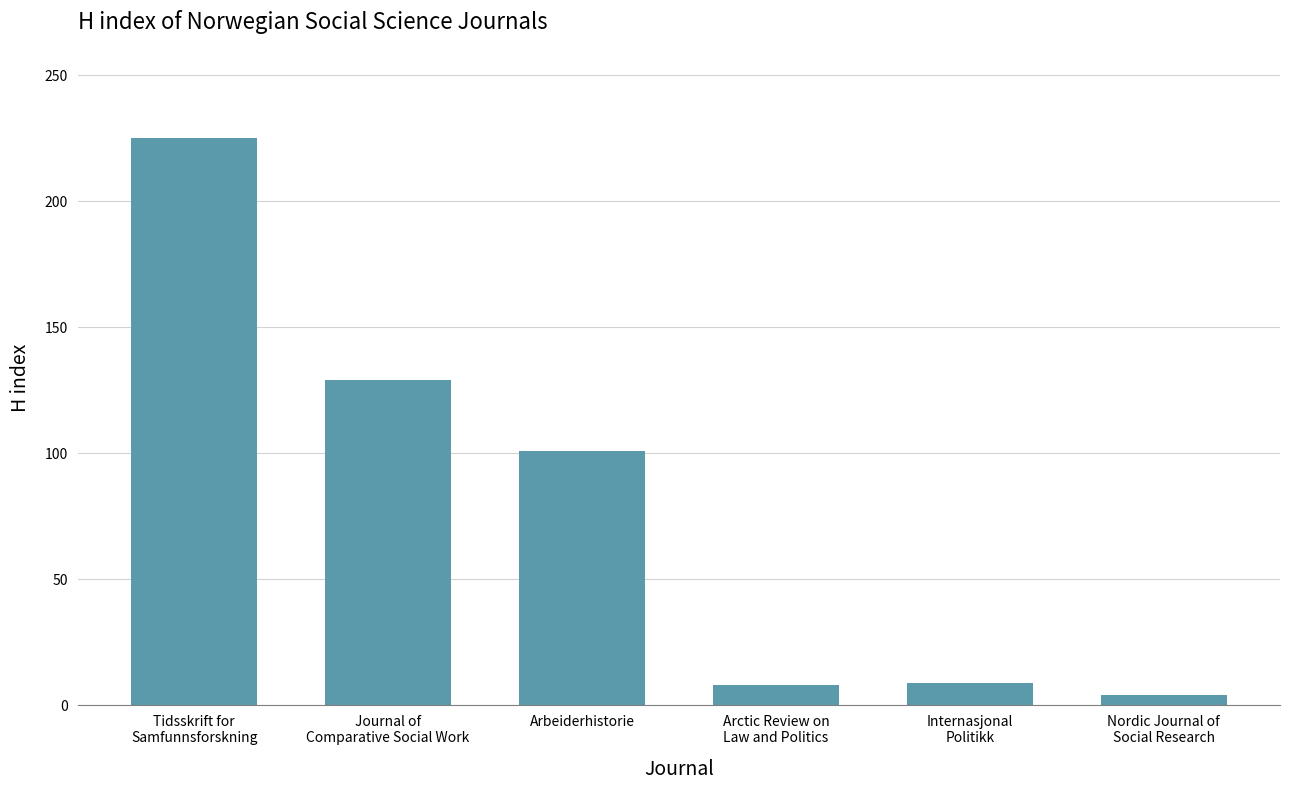

The value at Internasjonal
Politikk is 9. True or false?

True